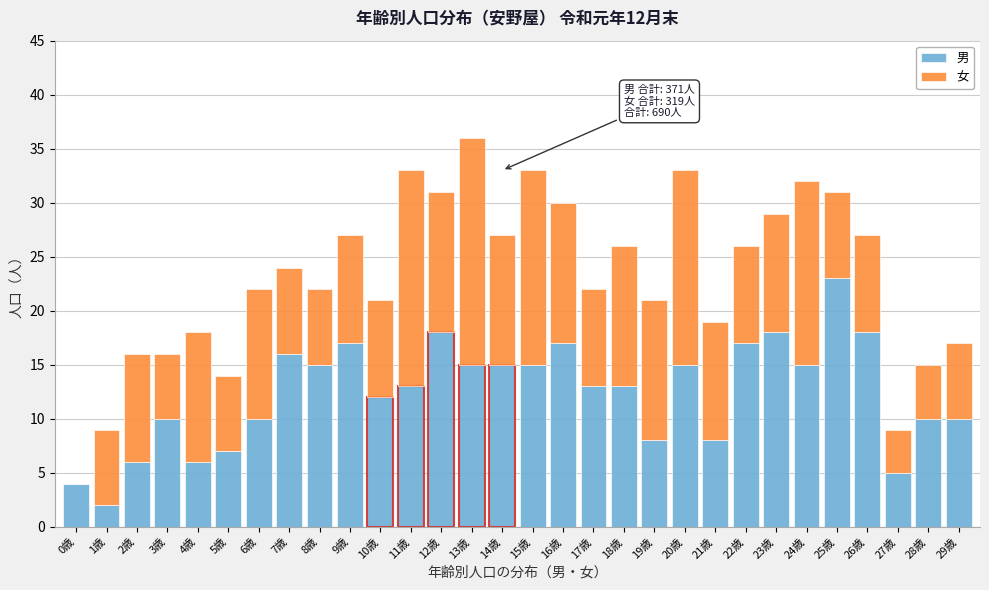

What value does the 男 series have at 29歳?

10